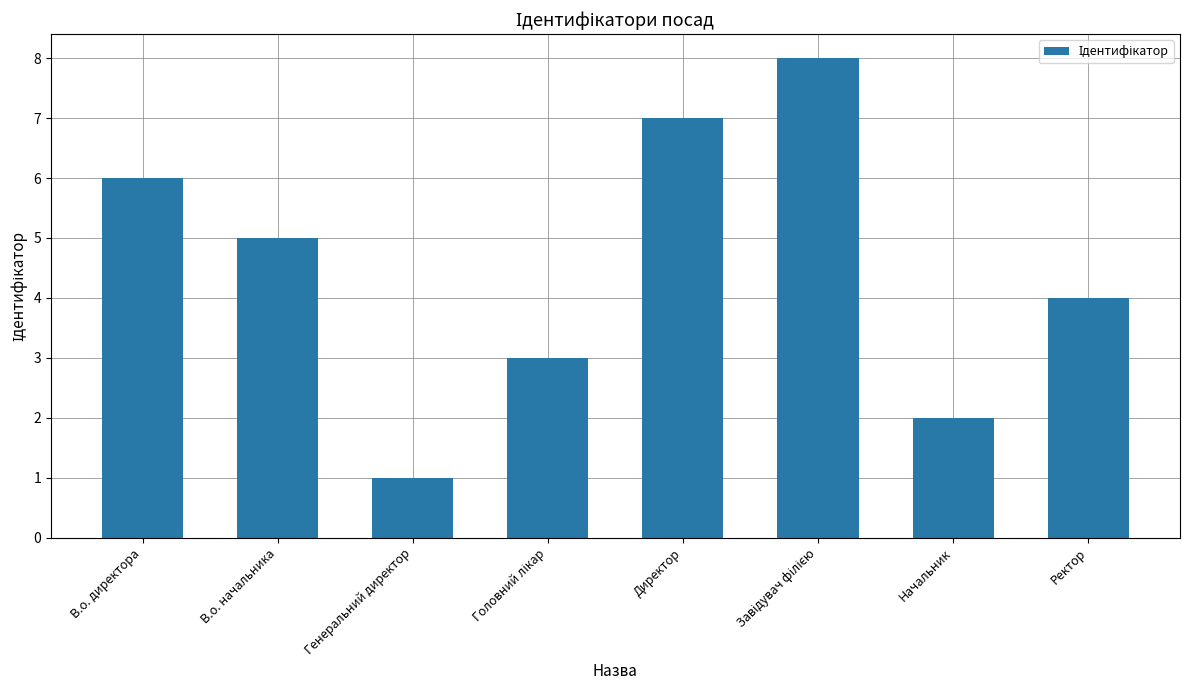

Which label corresponds to the smallest value in the chart?

Генеральний директор